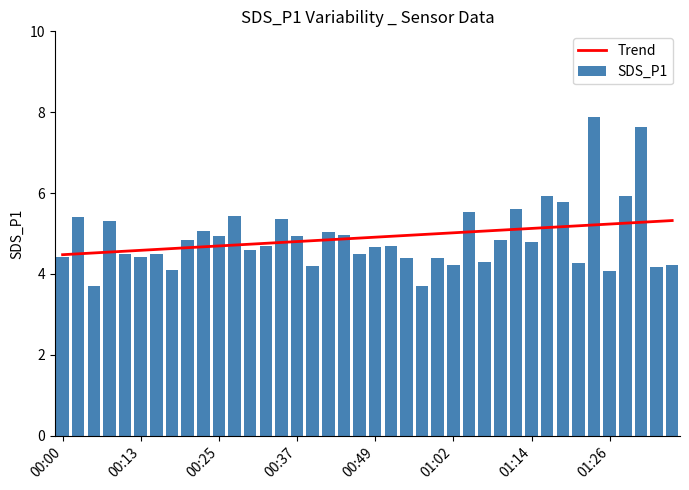

What is the greatest value displayed?

7.9